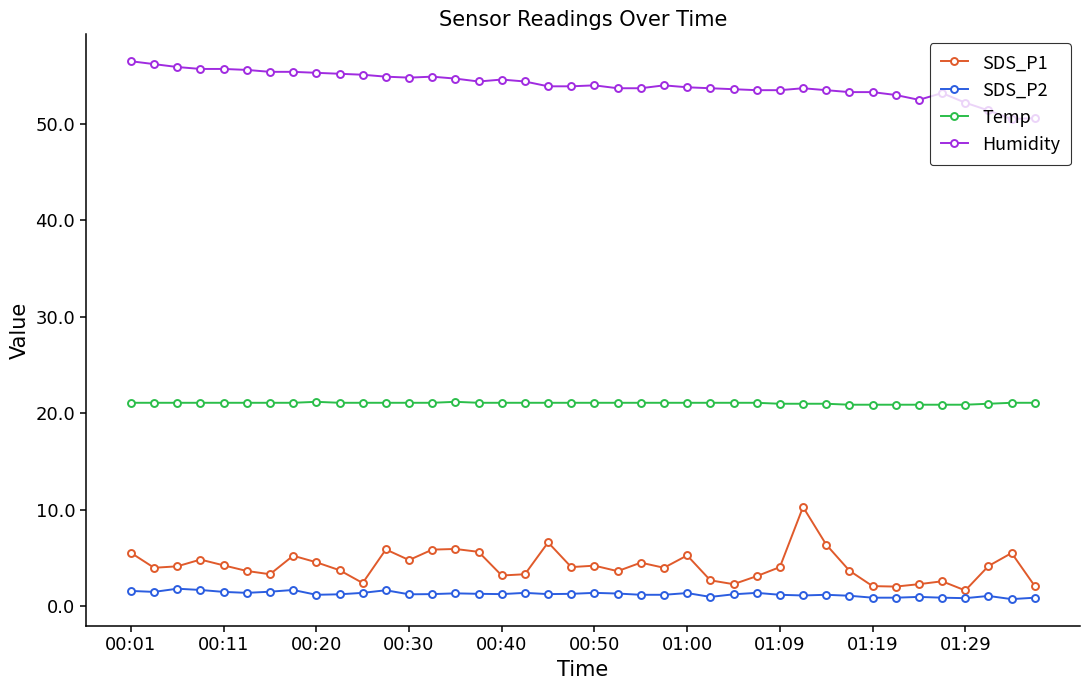

How many categories are shown in the chart?

40